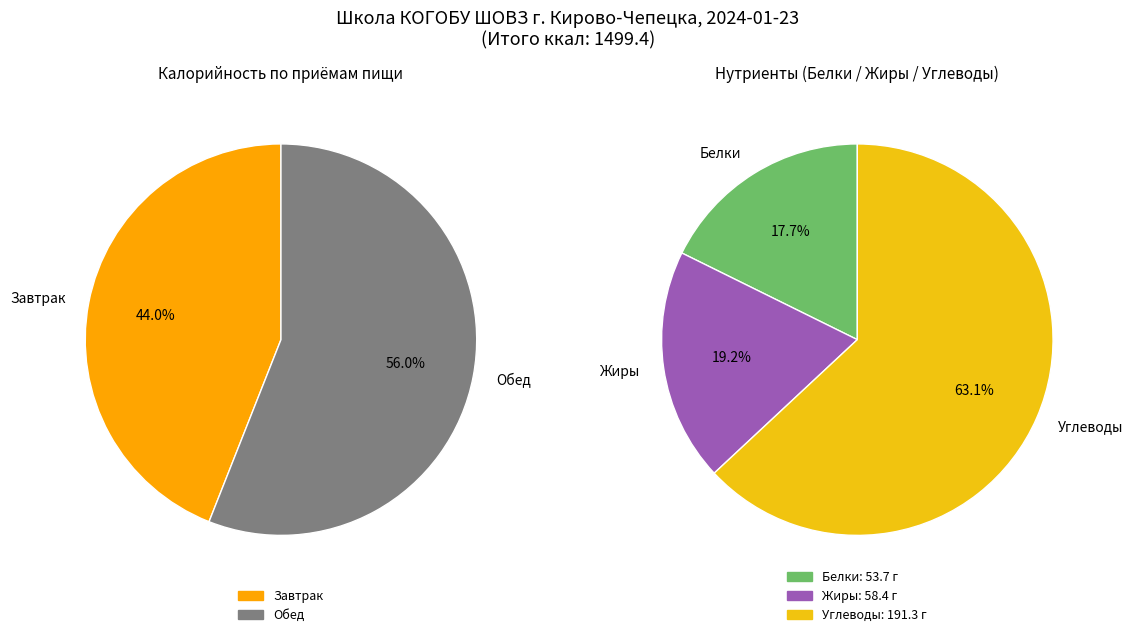

Is Завтрак the majority of the pie?

No